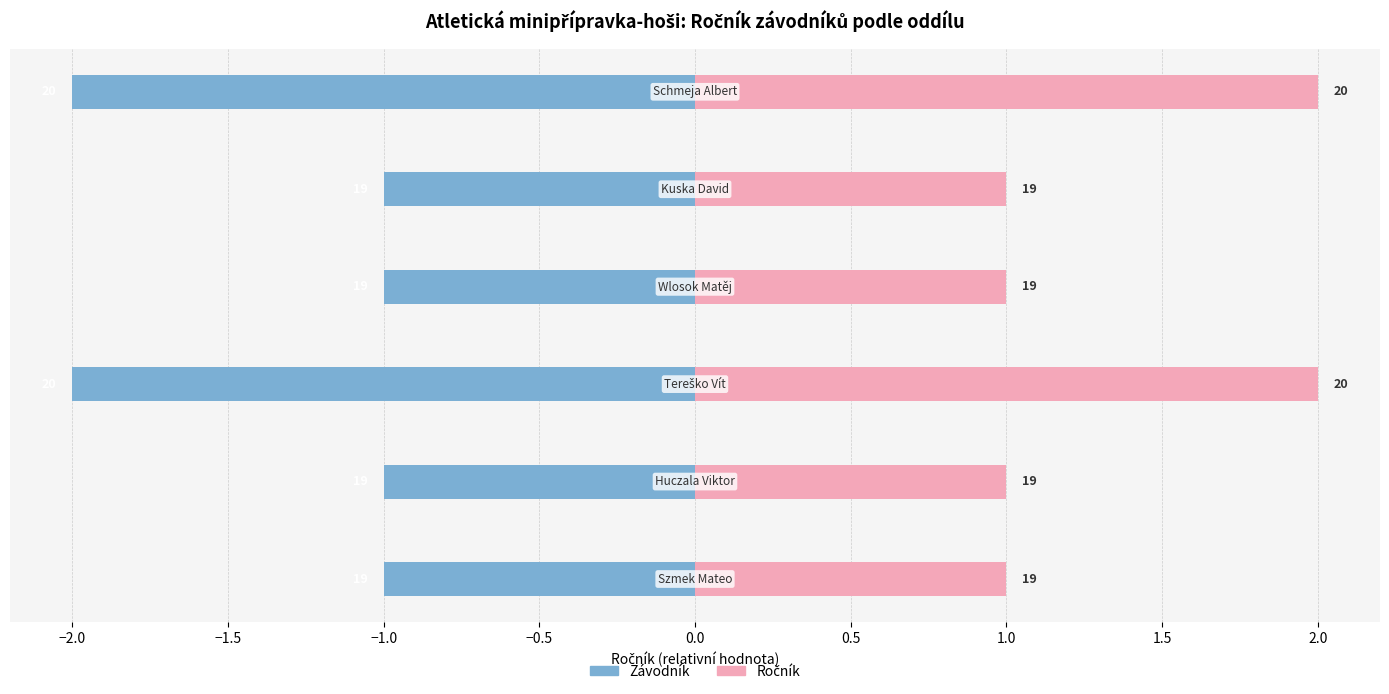

Count the Závodník (vlevo) values in the range -2 to -1.

6